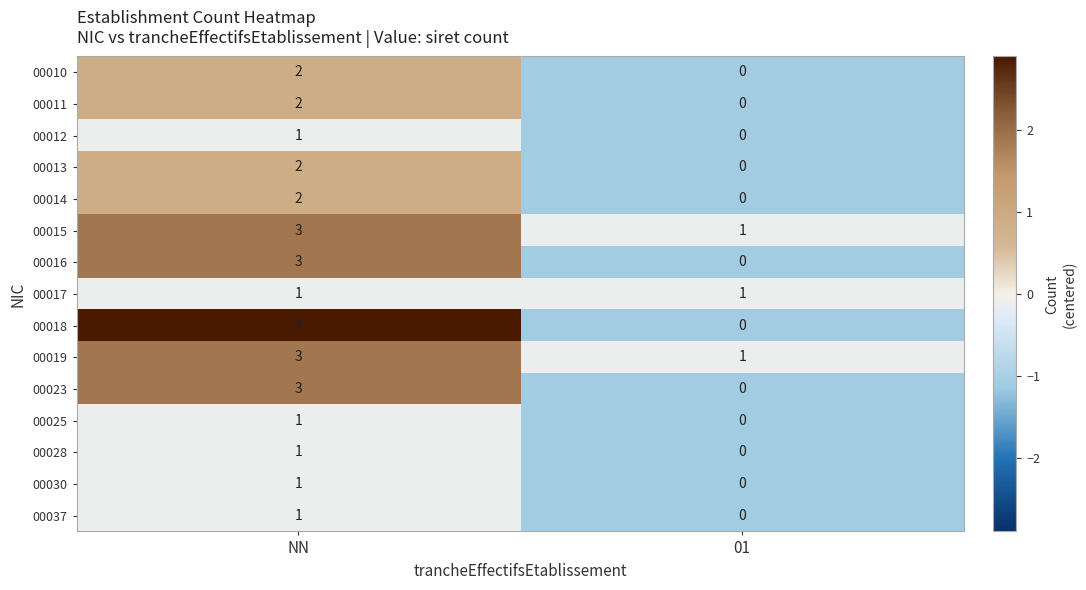

At which category does the chart reach its peak across all series?

NN